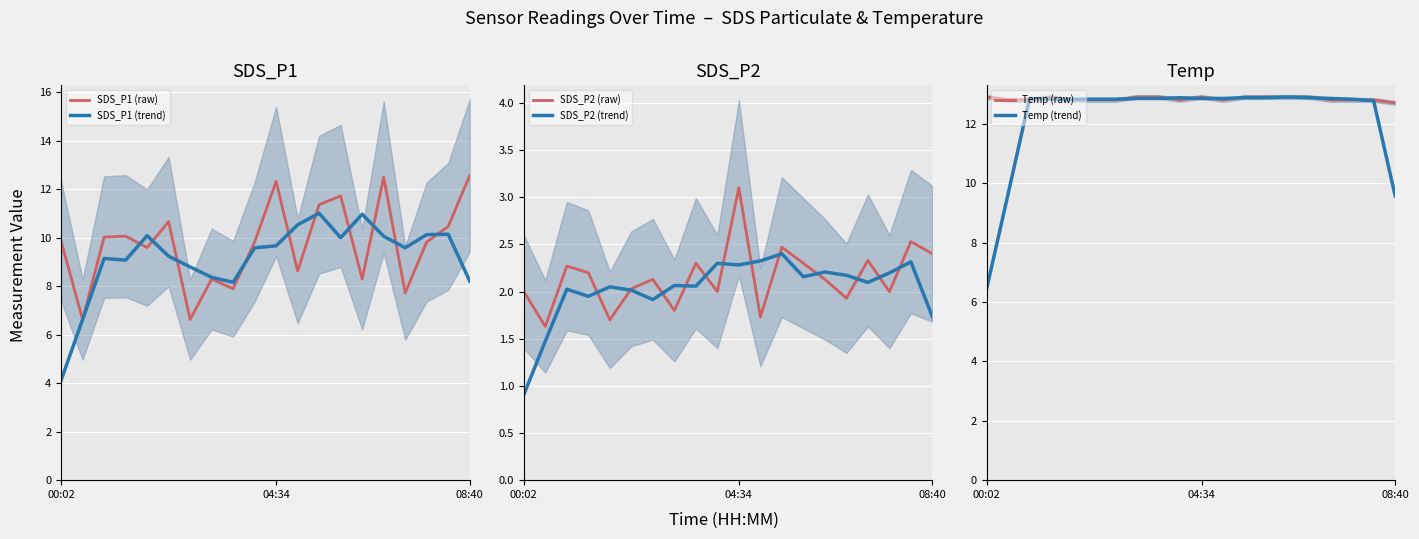

What is the difference between the maximum and minimum values in the SDS_P1 (raw) series?

5.9